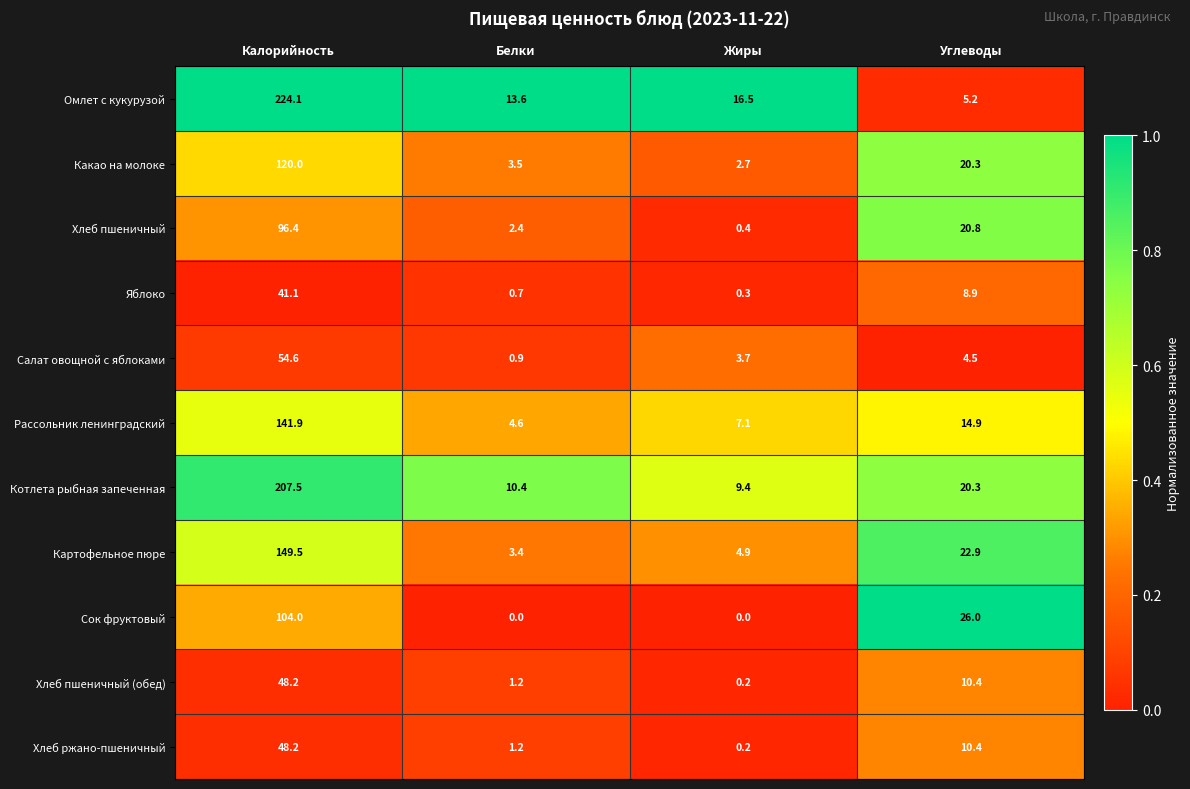

The Рассольник ленинградский series shows 141.9 at Калорийность. True or false?

True